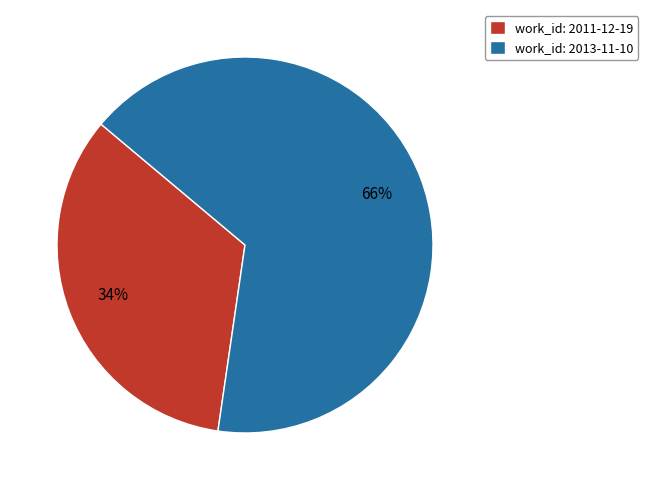

Rank the categories by value from lowest to highest.

work_id: 2011-12-19, work_id: 2013-11-10